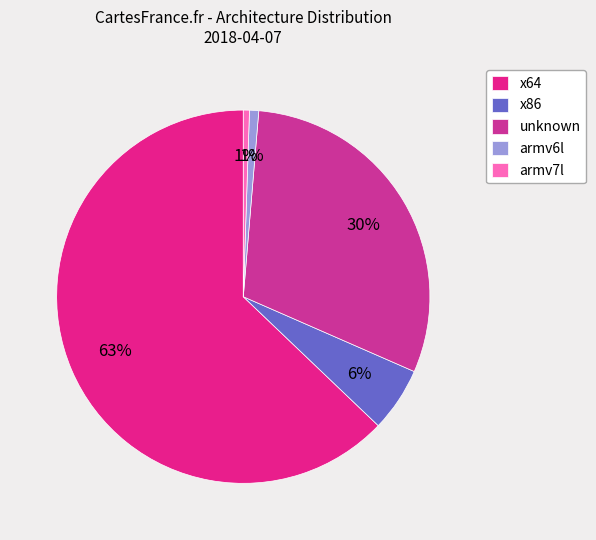

Which has a higher value, unknown or armv7l?

unknown